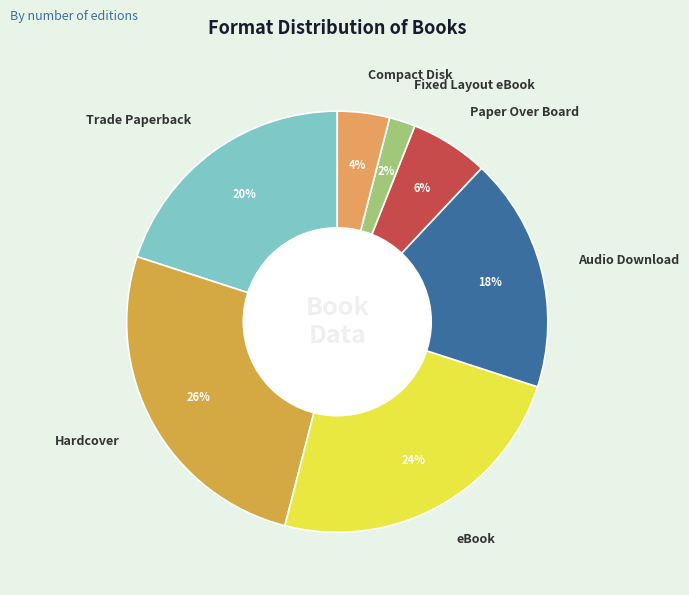

How many slices are in this pie chart?

7